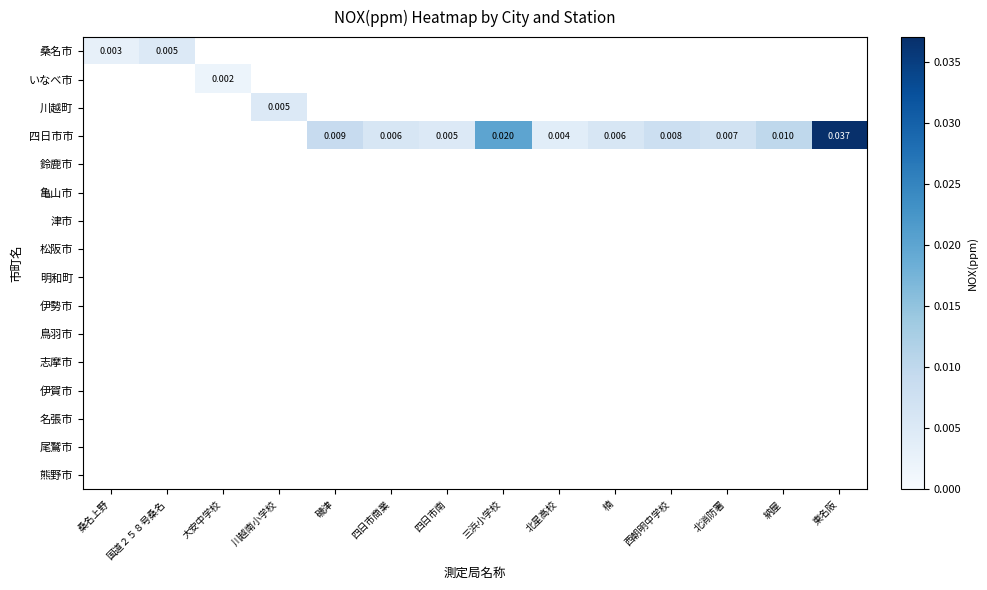

At which label does 桑名市 reach its peak?

国道２５８号桑名